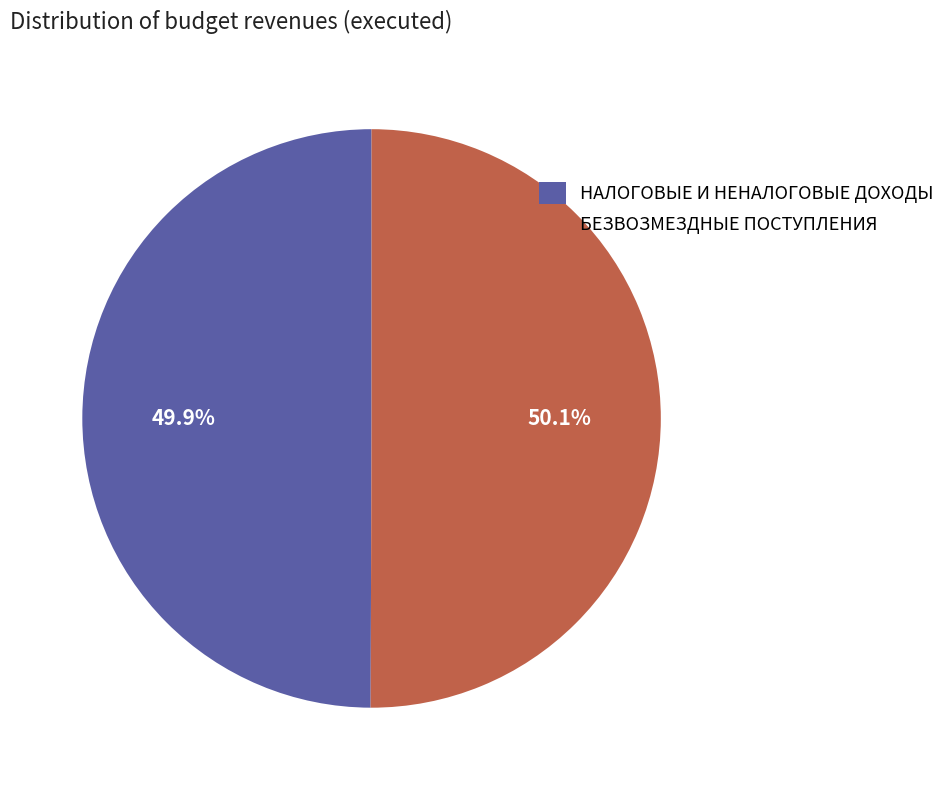

Approximately how many times larger is the value at БЕЗВОЗМЕЗДНЫЕ ПОСТУПЛЕНИЯ compared to НАЛОГОВЫЕ И НЕНАЛОГОВЫЕ ДОХОДЫ?

1.0